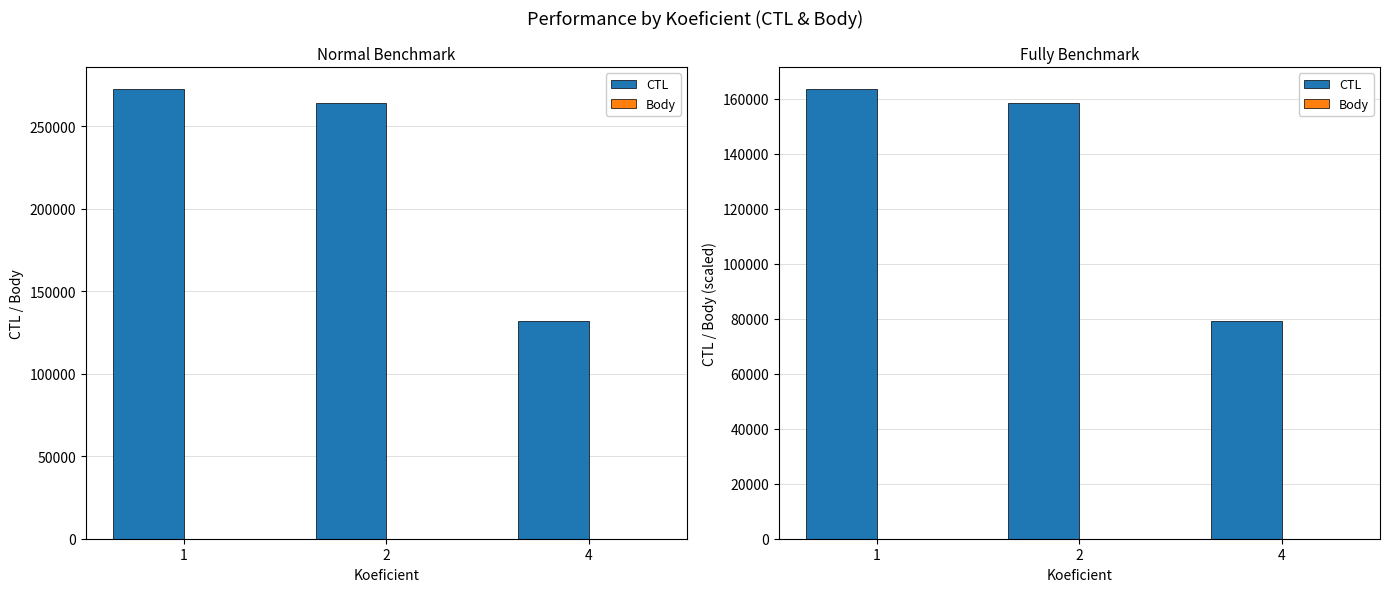

Are the bars horizontal?

No